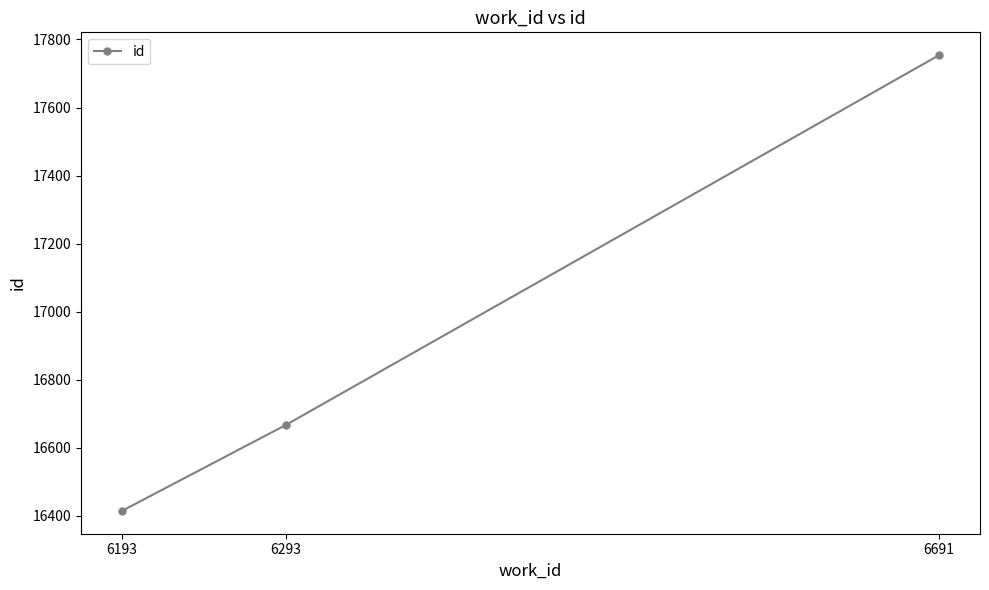

What is the value of the 1st point from the left?

16414